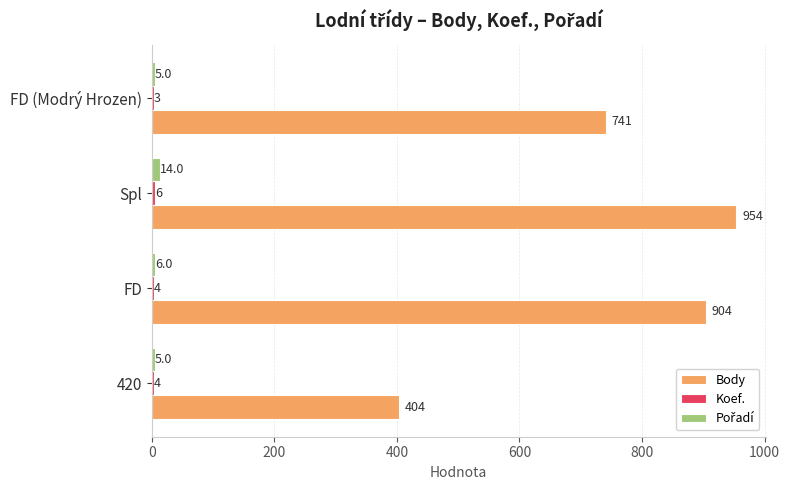

True or false: Body has a value of 904 at FD.

True